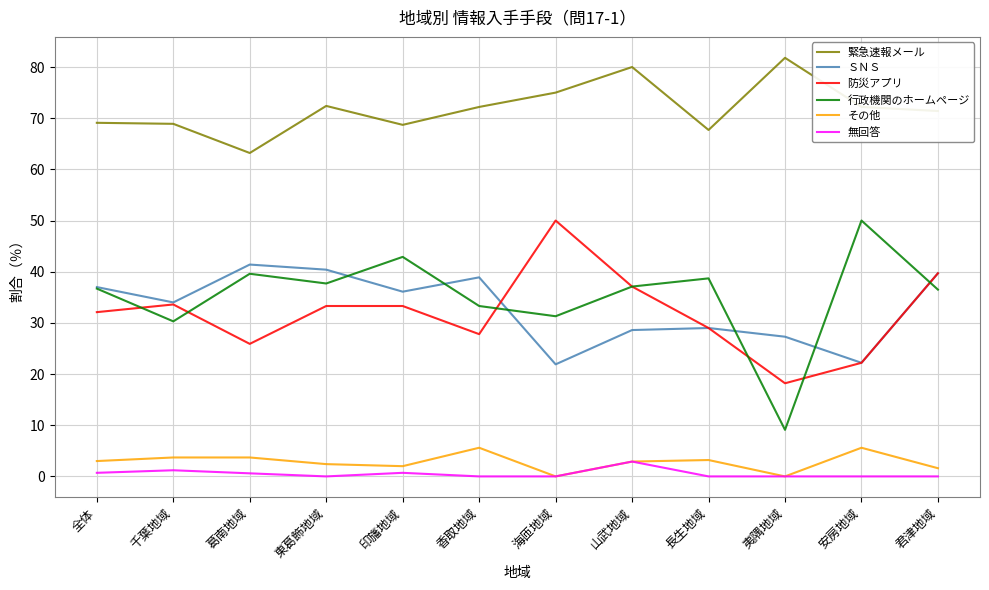

How many lines are shown in the chart?

6